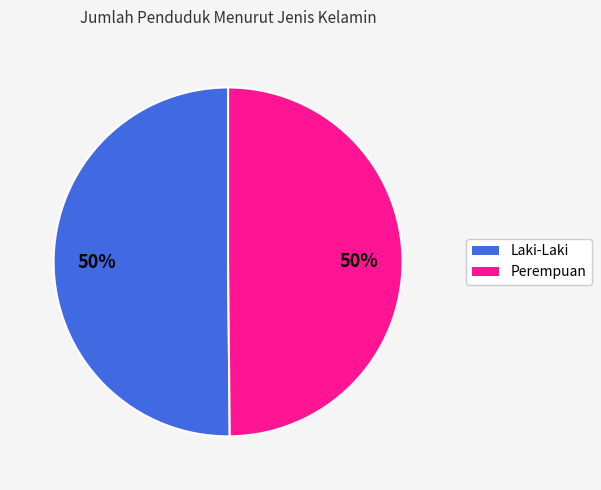

Is the sum of Laki-Laki and Perempuan greater than half?

Yes